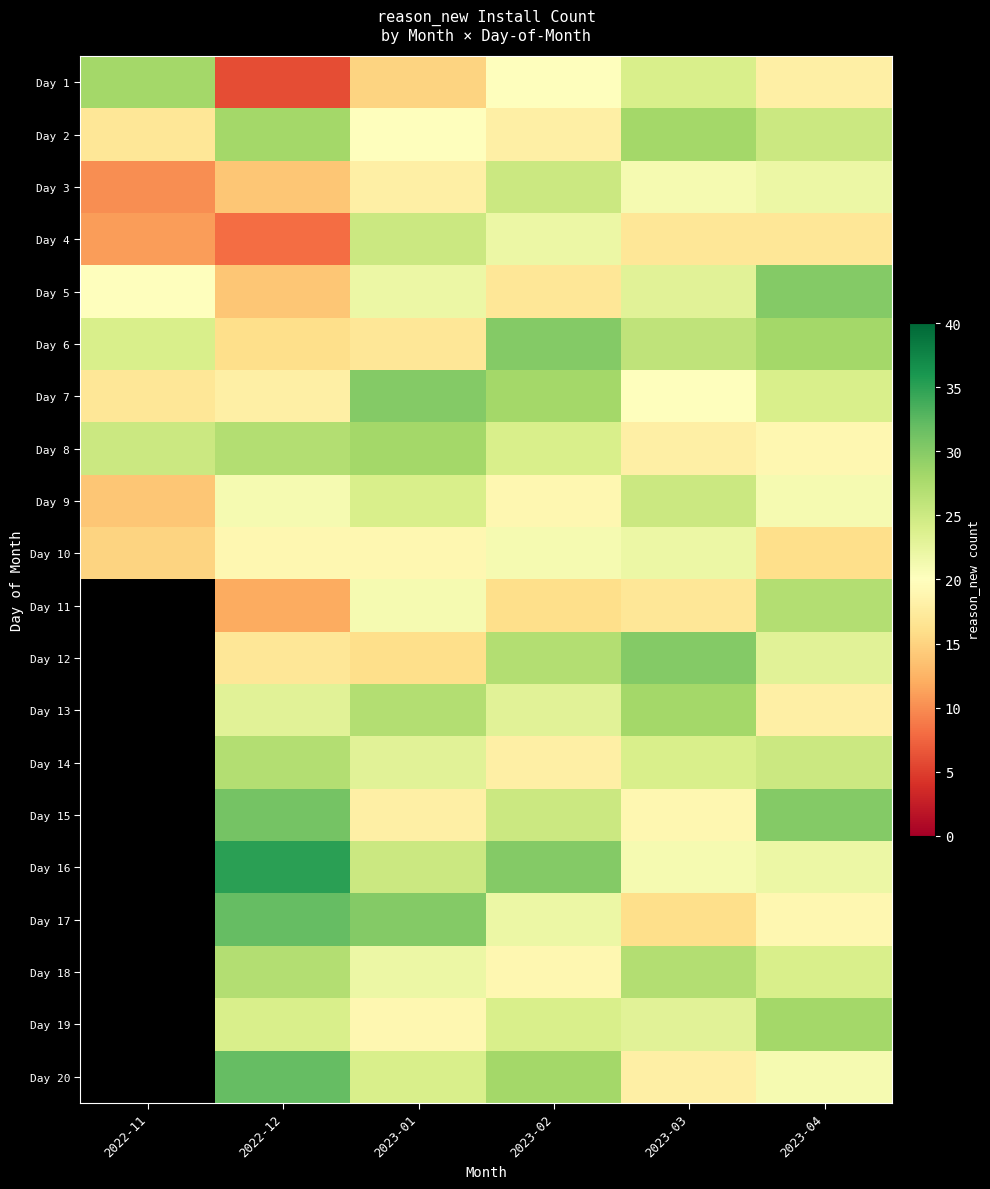

How many positive values does the Day 19 series have?

5